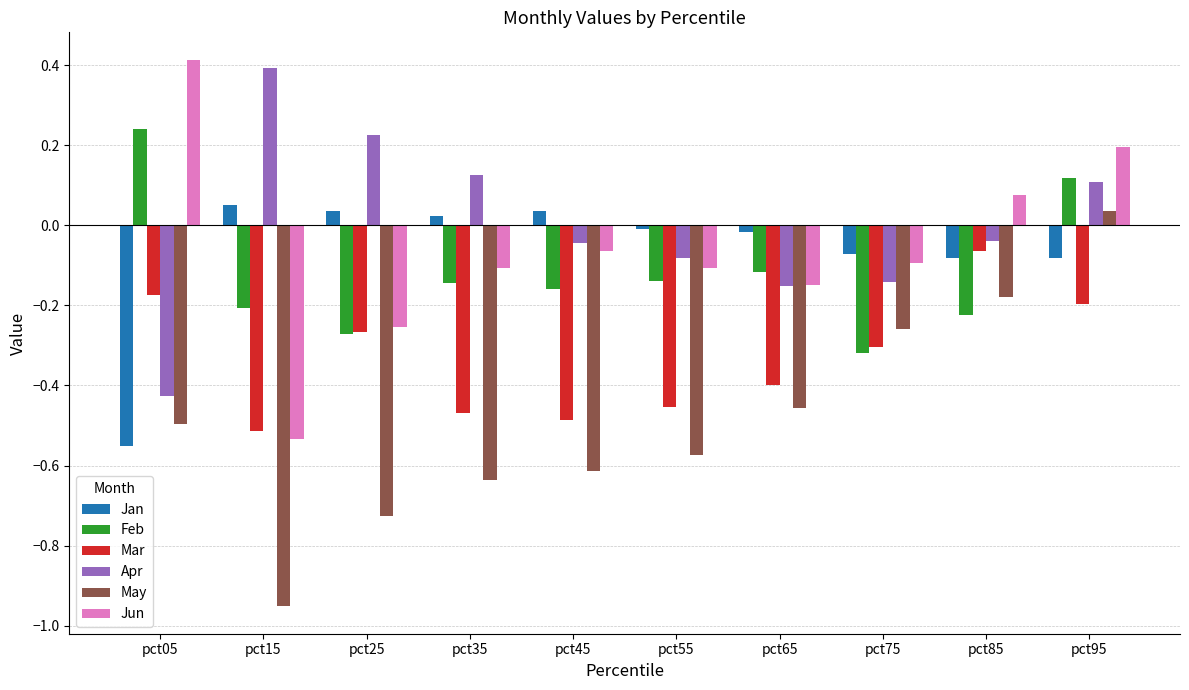

Which series changed the most between pct45 and pct75?

May